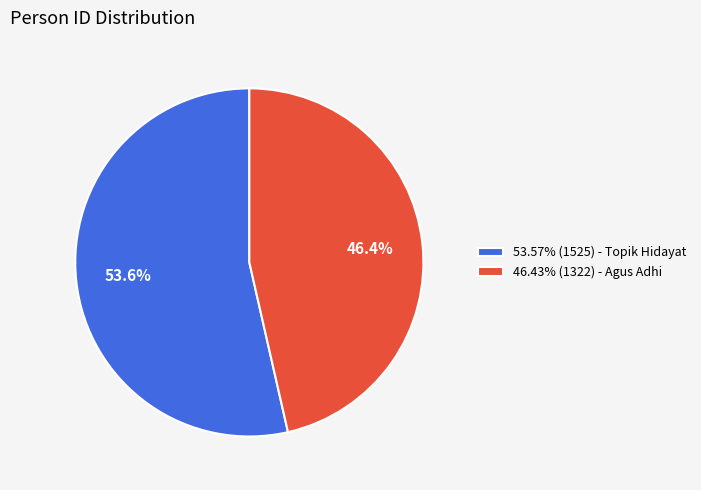

Does any single category account for the majority?

Yes